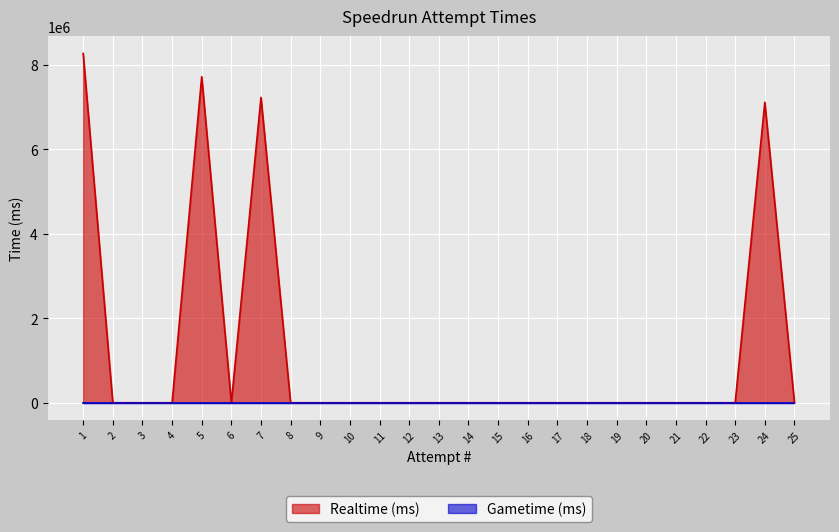

List the labels in order of value, smallest first.

2, 3, 4, 6, 8, 9, 10, 11, 12, 13, 14, 15, 16, 17, 18, 19, 20, 21, 22, 23, 25, 24, 7, 5, 1